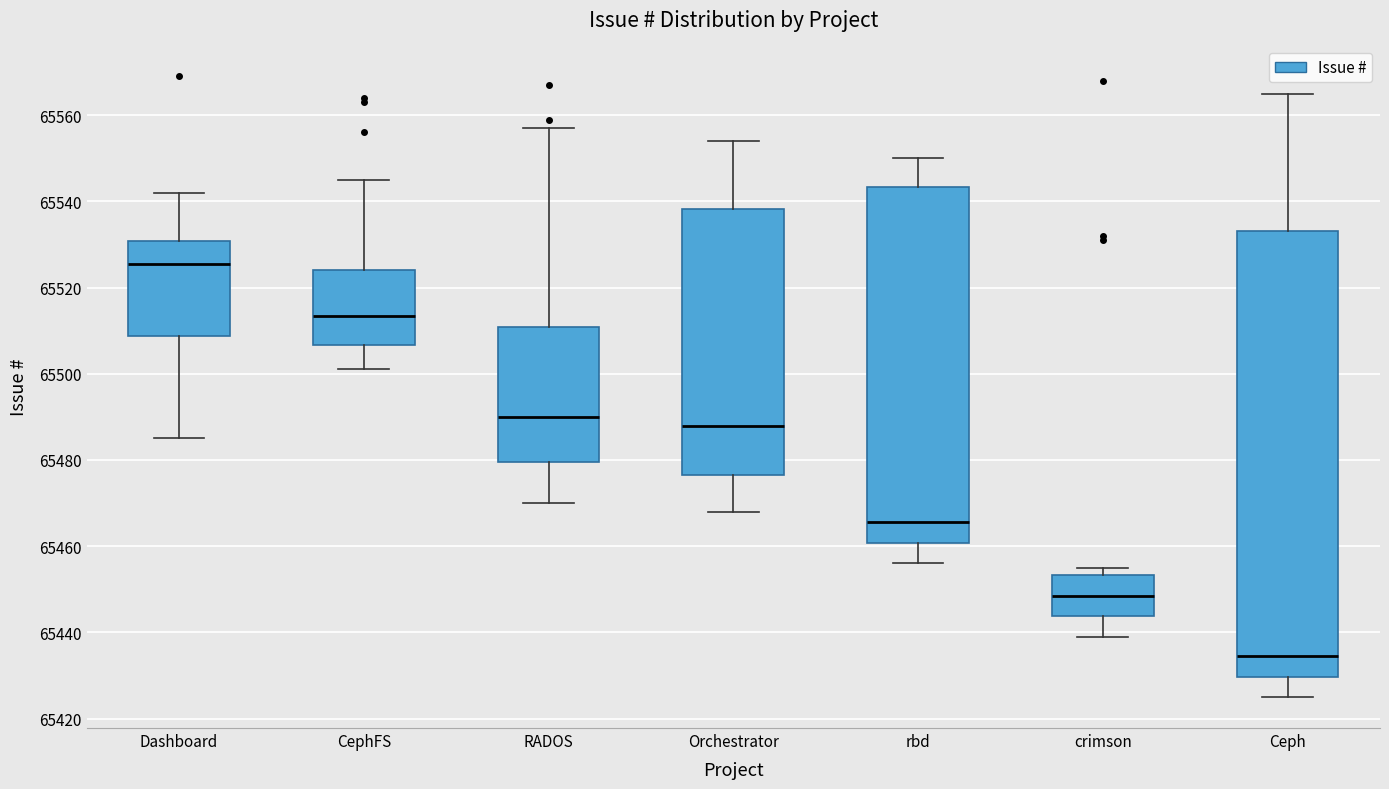

Reading left to right, transcribe this box plot: for each box, give where its median line is, the range the box spans, and where its two whiskers end, as read against the y-axis. The values are not printed on the chart, so give them approximately, as read against the axis.

Dashboard: median 65526, box 65508 to 65530, whiskers 65486 to 65542
CephFS: median 65514, box 65506 to 65524, whiskers 65502 to 65546
RADOS: median 65490, box 65480 to 65510, whiskers 65470 to 65558
Orchestrator: median 65488, box 65476 to 65538, whiskers 65468 to 65554
rbd: median 65466, box 65460 to 65544, whiskers 65456 to 65550
crimson: median 65448, box 65444 to 65454, whiskers 65440 to 65456
Ceph: median 65434, box 65430 to 65534, whiskers 65426 to 65566